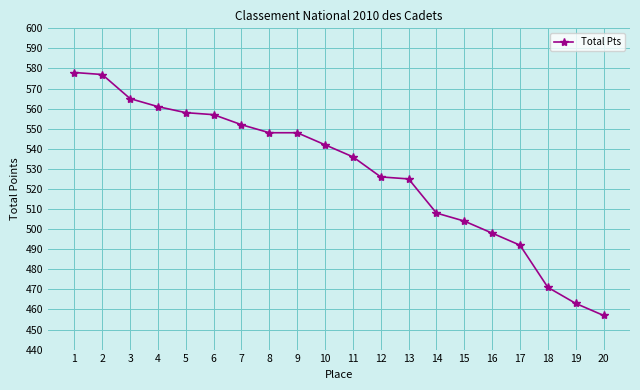

The chart shows a value of 386 at 7. True or false?

False